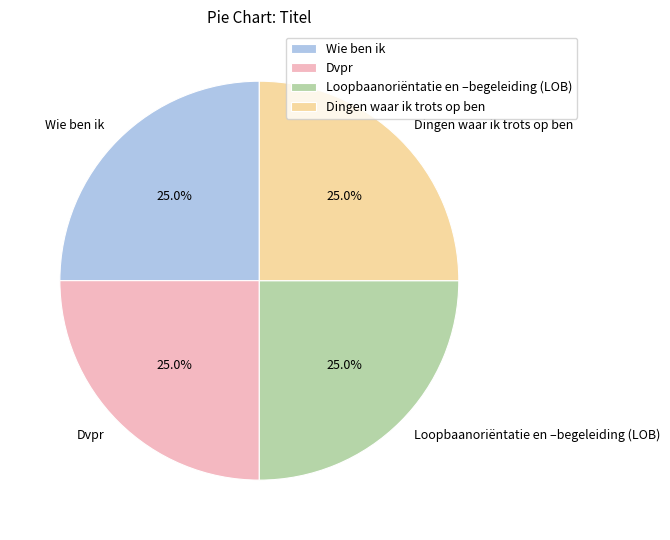

Approximately how many times larger is the value at Loopbaanoriëntatie en –begeleiding (LOB) compared to Dingen waar ik trots op ben?

1.0